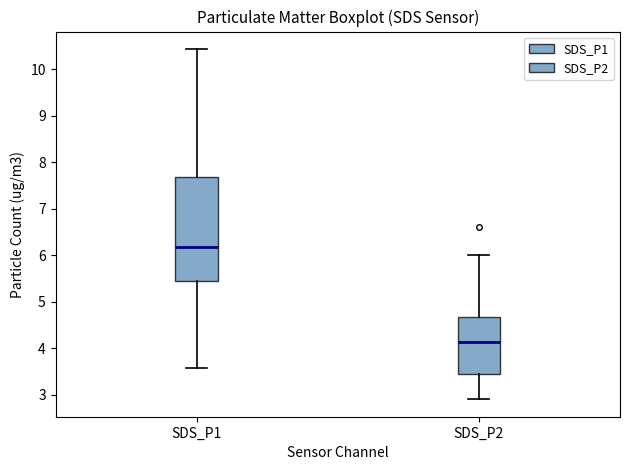

Where does the upper whisker of the box for SDS_P2 end on the y-axis? The values are not printed on the chart, so give them approximately, as read against the axis.

6.0